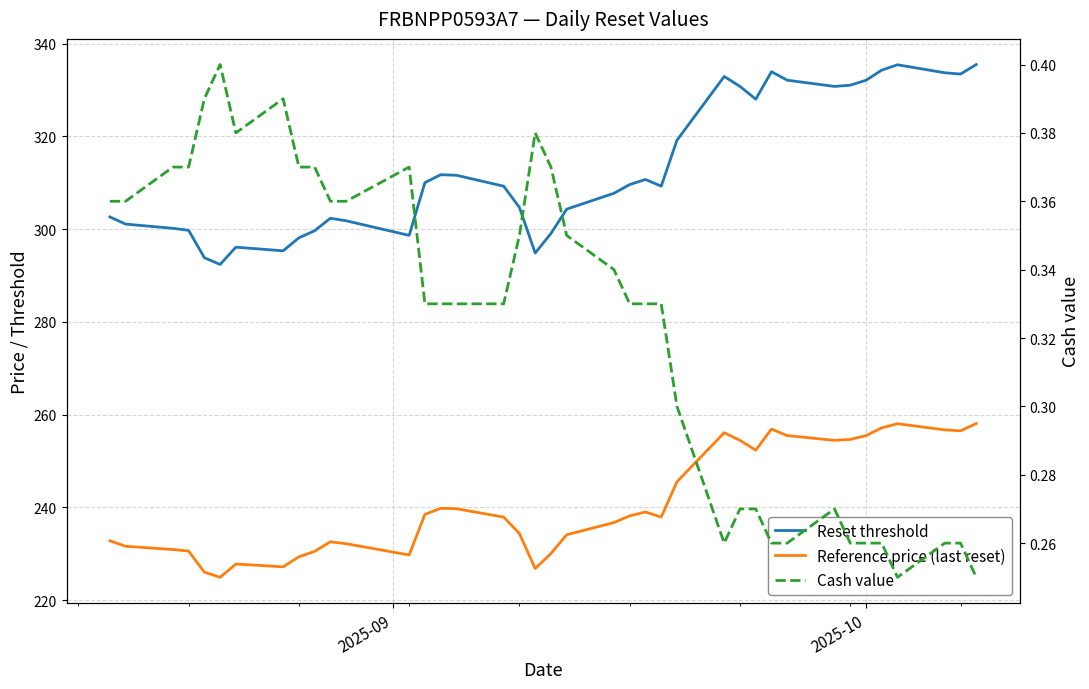

Which series has the widest spread of values?

Reset threshold